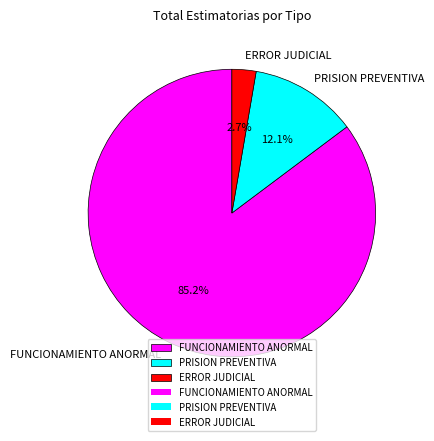

How many slices are in this pie chart?

3